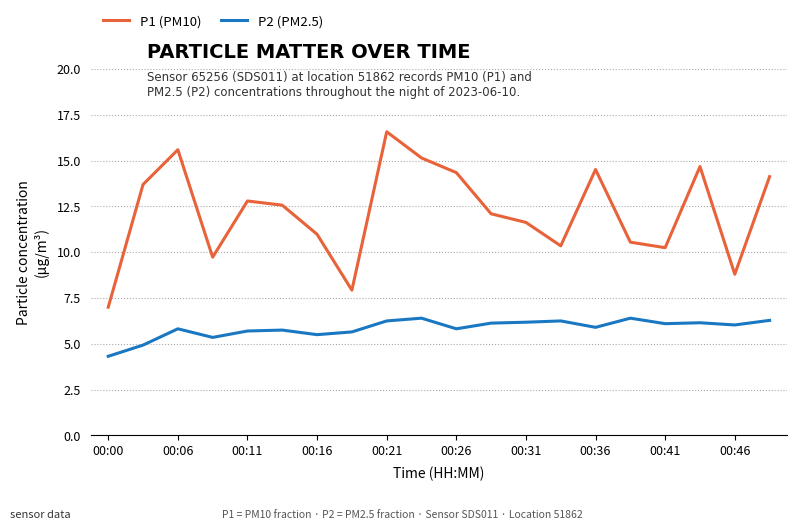

Which series has the widest spread of values?

P1 (PM10)